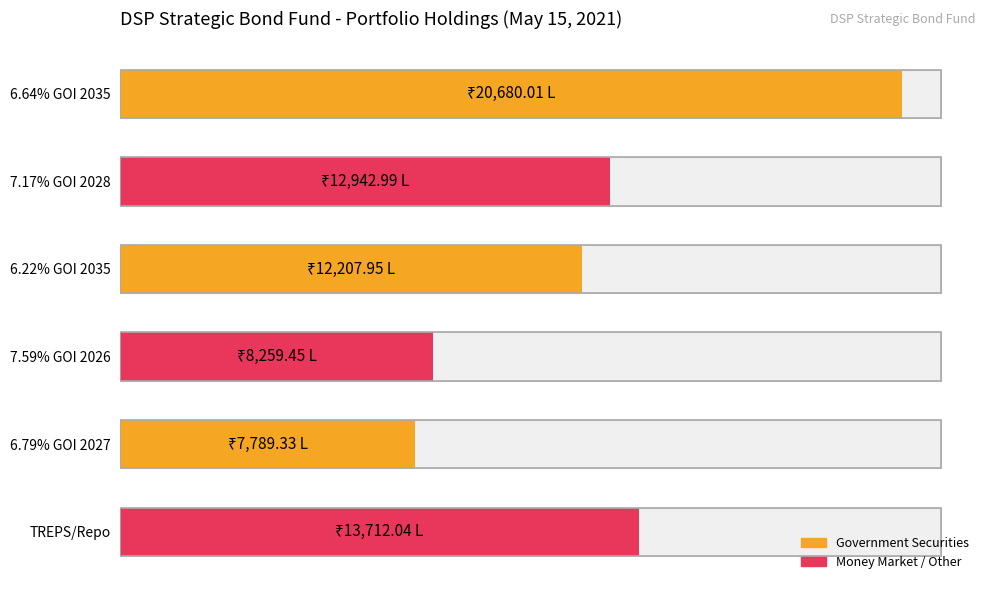

The chart shows a value of 34632.1 at 6.64% GOI 2035. True or false?

False